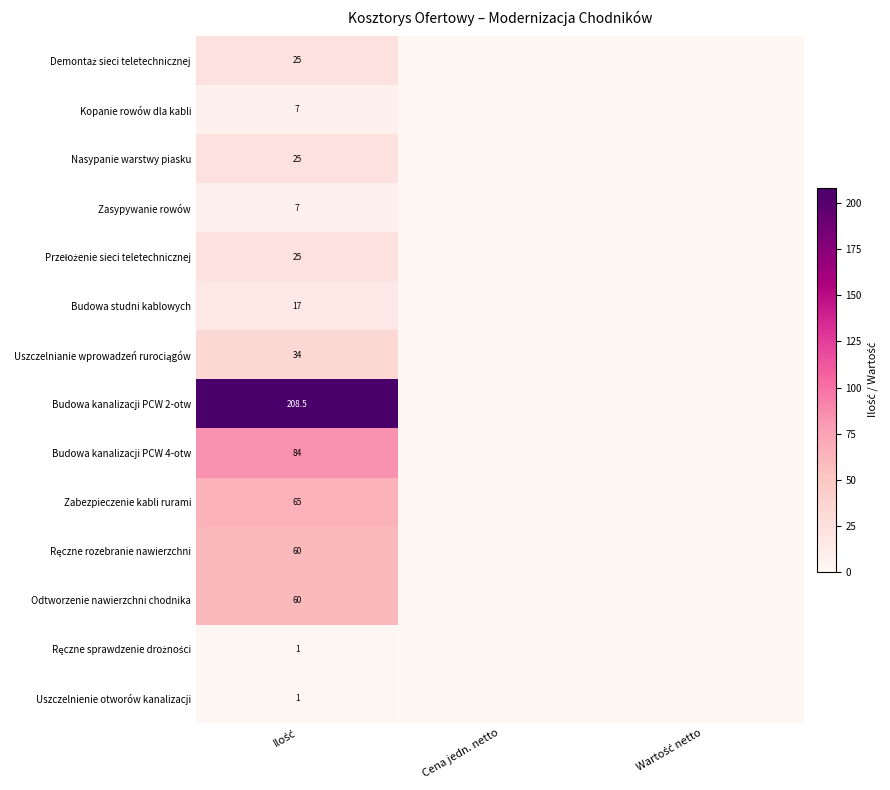

Is it true that Budowa studni kablowych equals -9.7 at Wartość netto?

False